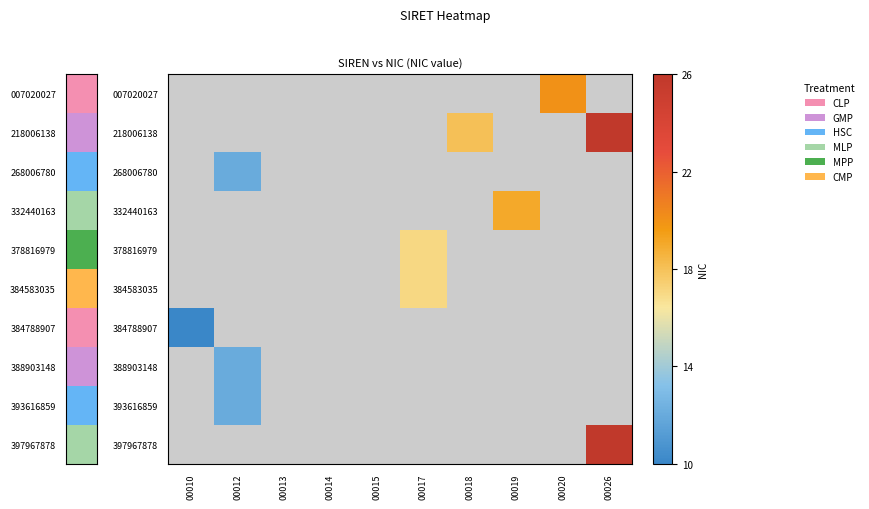

Where does the 384583035 series first go above 0?

00017